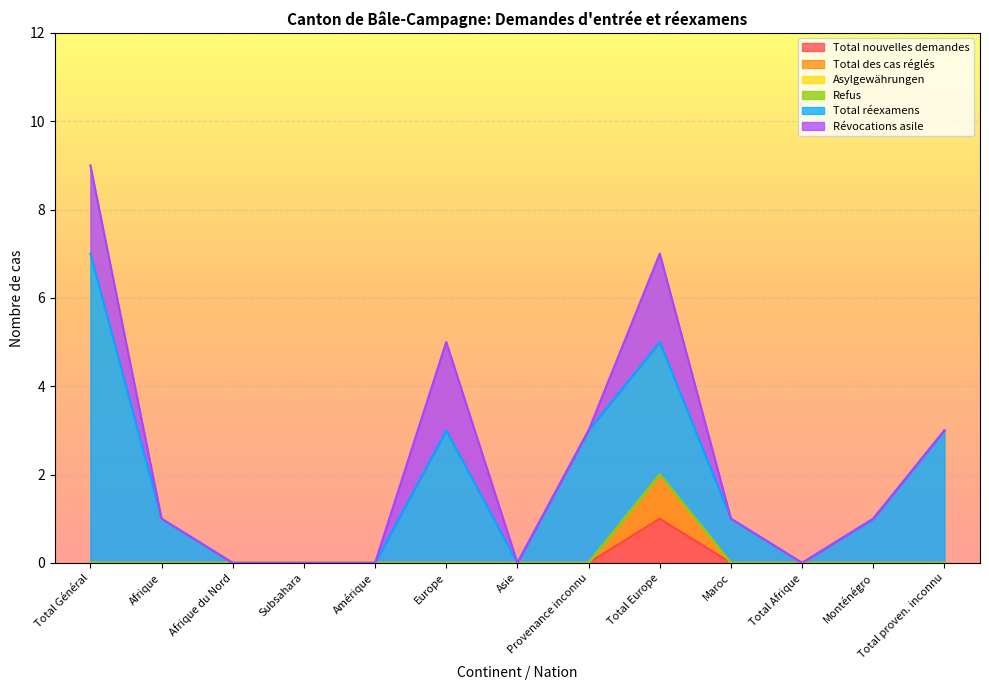

What is the label of the 5th point from the left?

Amérique